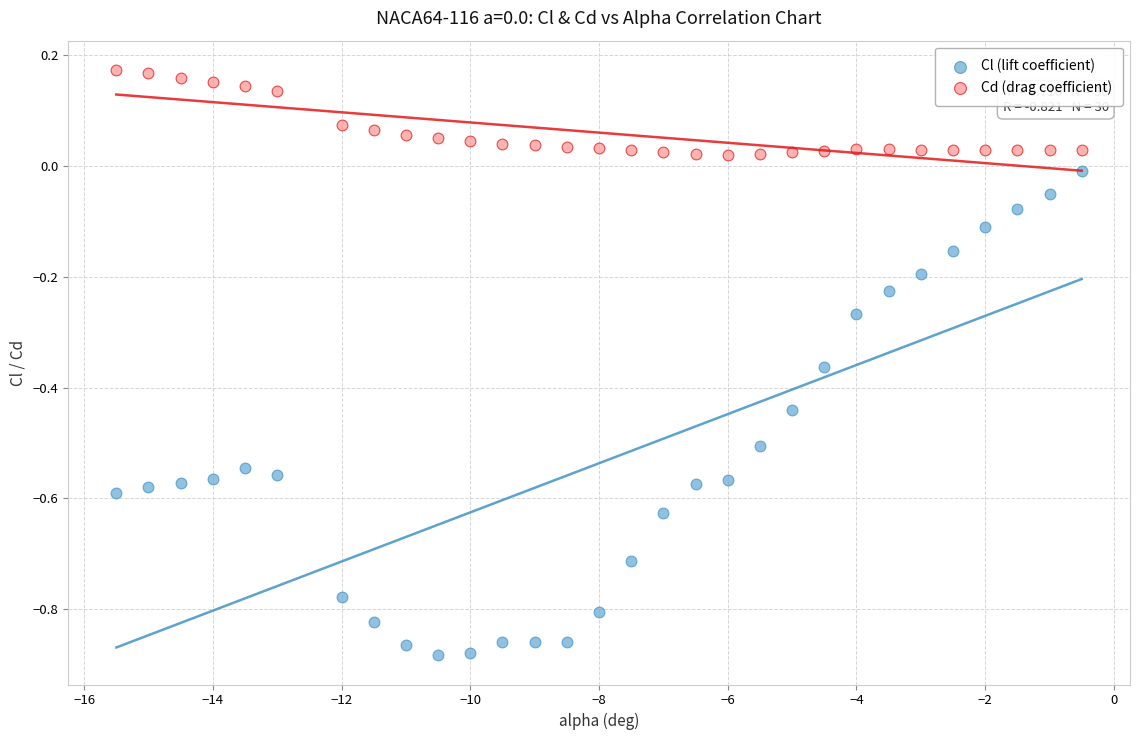

What are all the series names shown in the legend?

Cl (lift coefficient), Cd (drag coefficient)